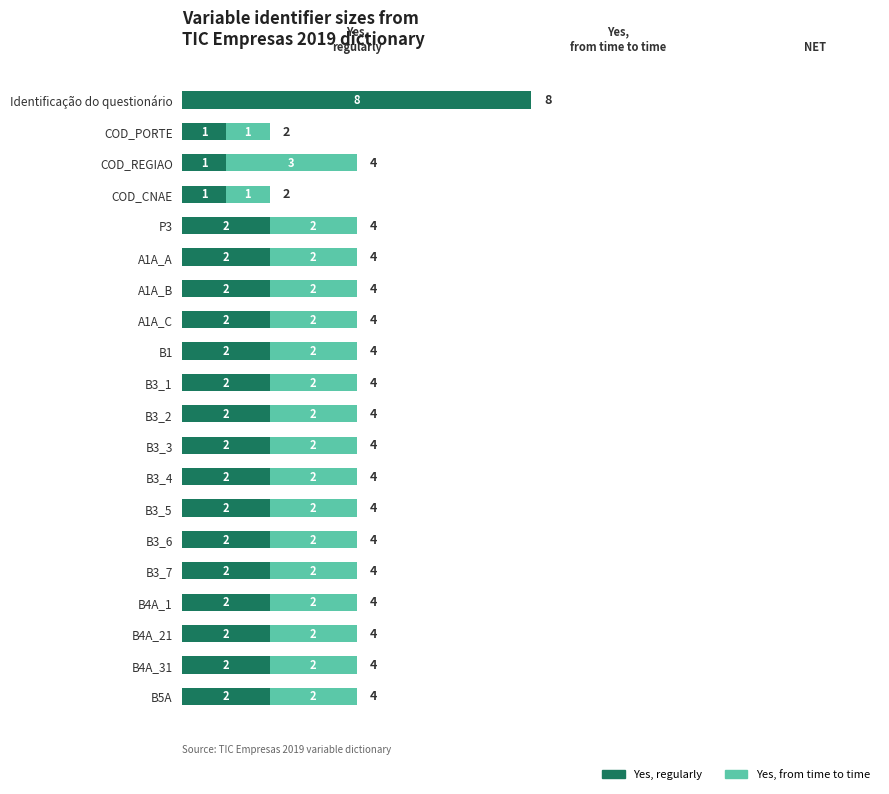

At which category is the sum across all series the highest?

Identificação do questionário